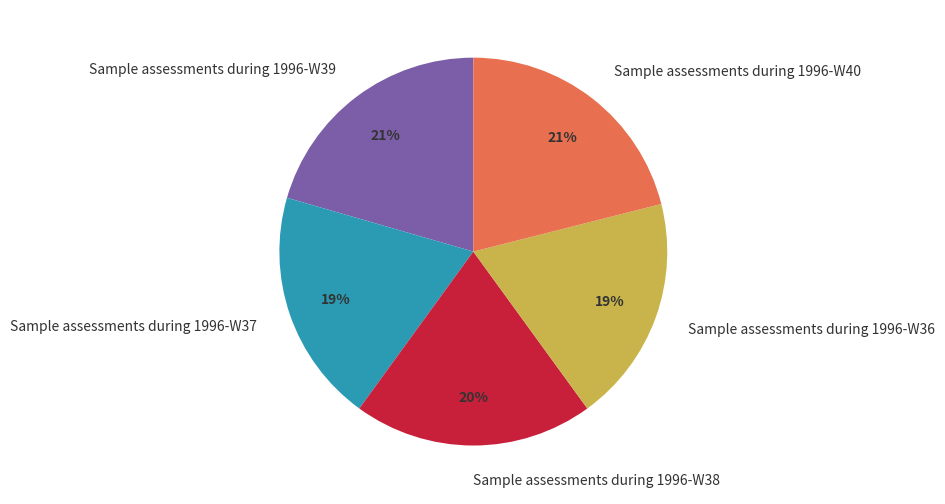

To the nearest percent, what is the difference between the Sample assessments during 1996-W38 and Sample assessments during 1996-W40 slice percentages?

1%